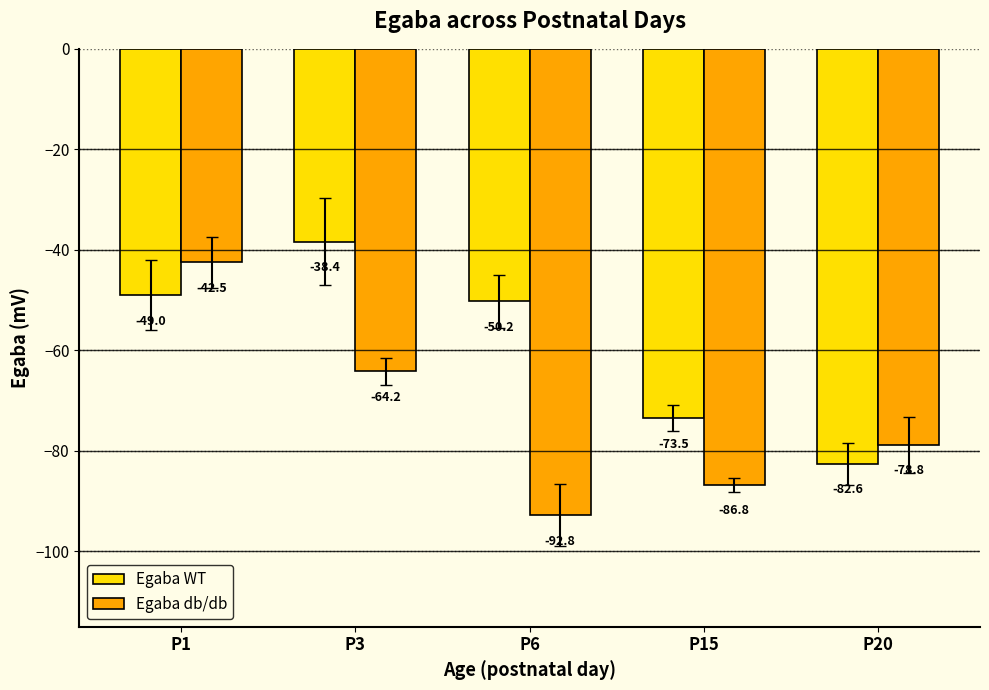

What is the smallest value displayed?

-92.8